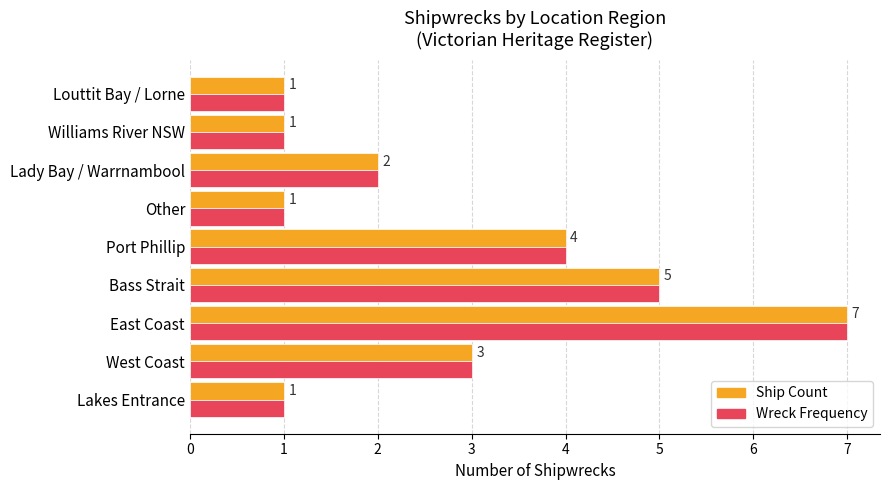

Is the value of Wreck Frequency at East Coast greater than the value of Ship Count at West Coast?

Yes